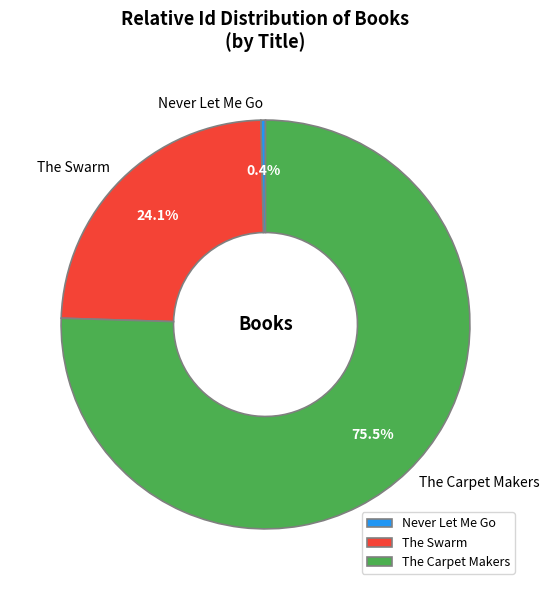

Which slice is the smallest?

Never Let Me Go